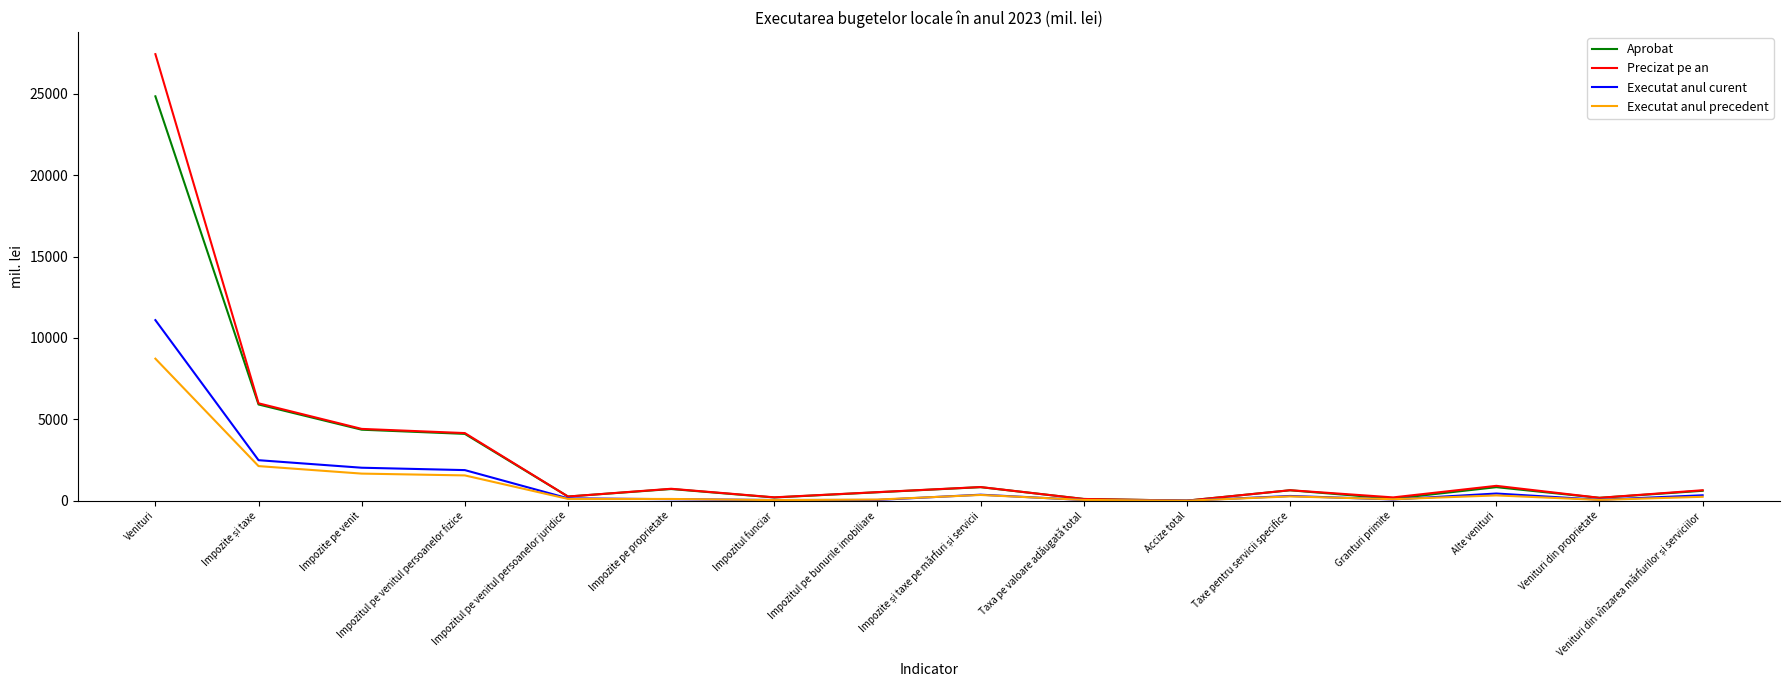

What is the highest value of the Executat anul curent series?

11092.1